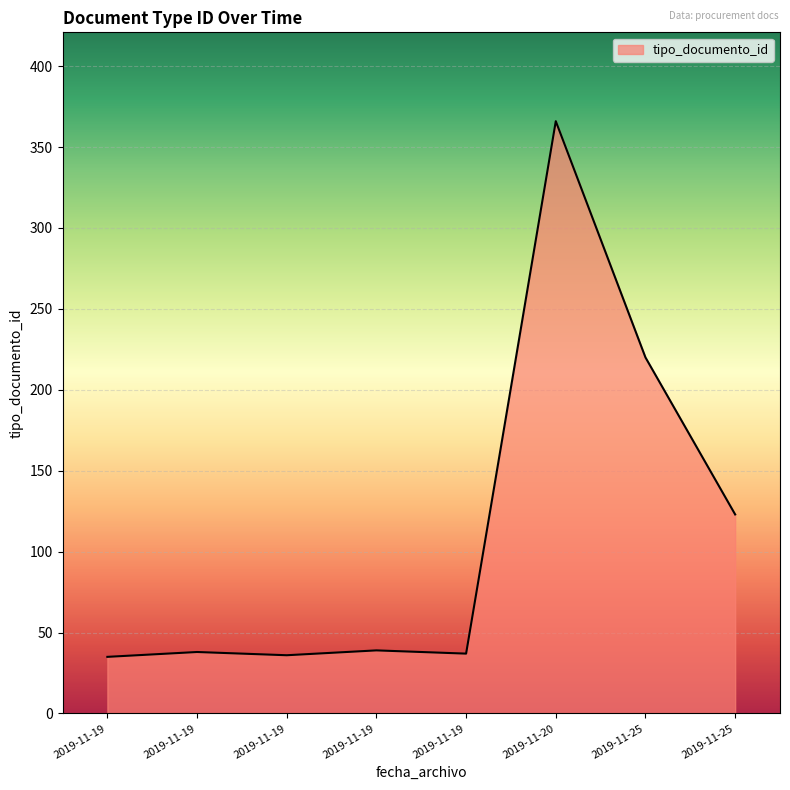

Is this an area chart (filled region under the line)?

Yes